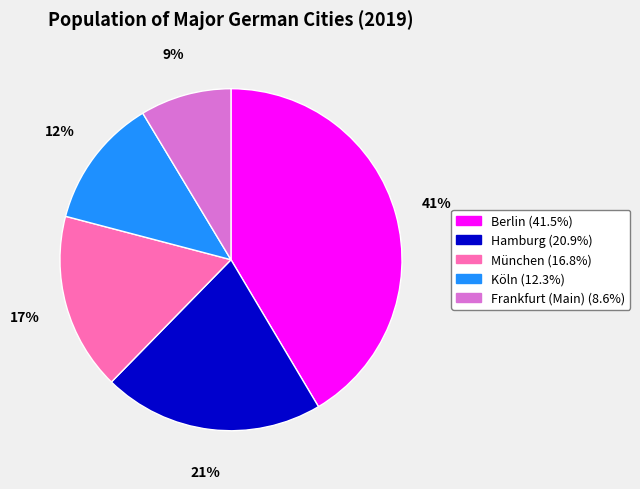

To the nearest percent, what is the average slice percentage?

20%